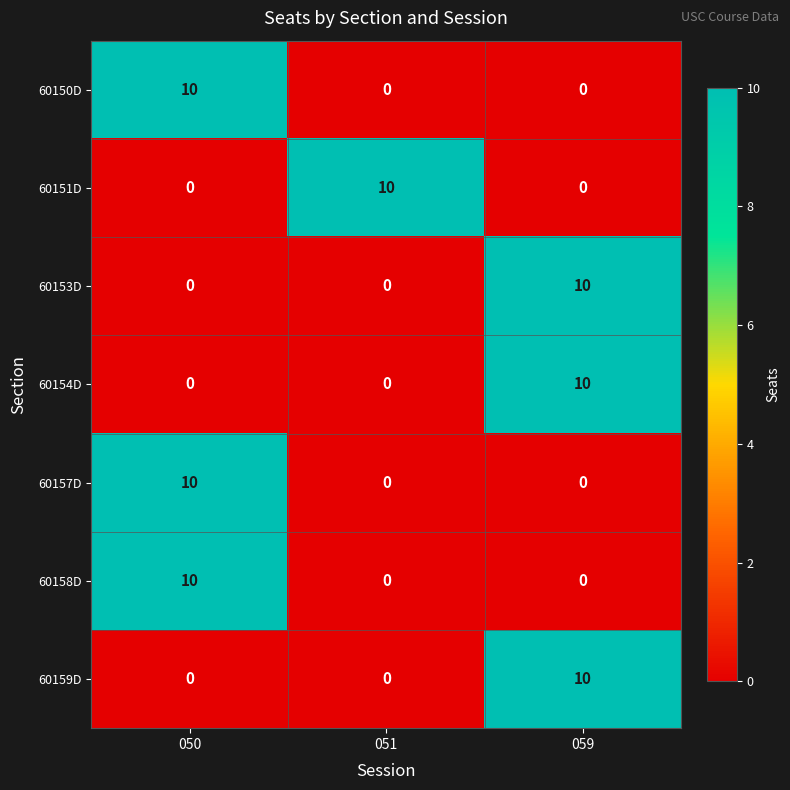

What is the spread (max minus min) of values at 051?

10